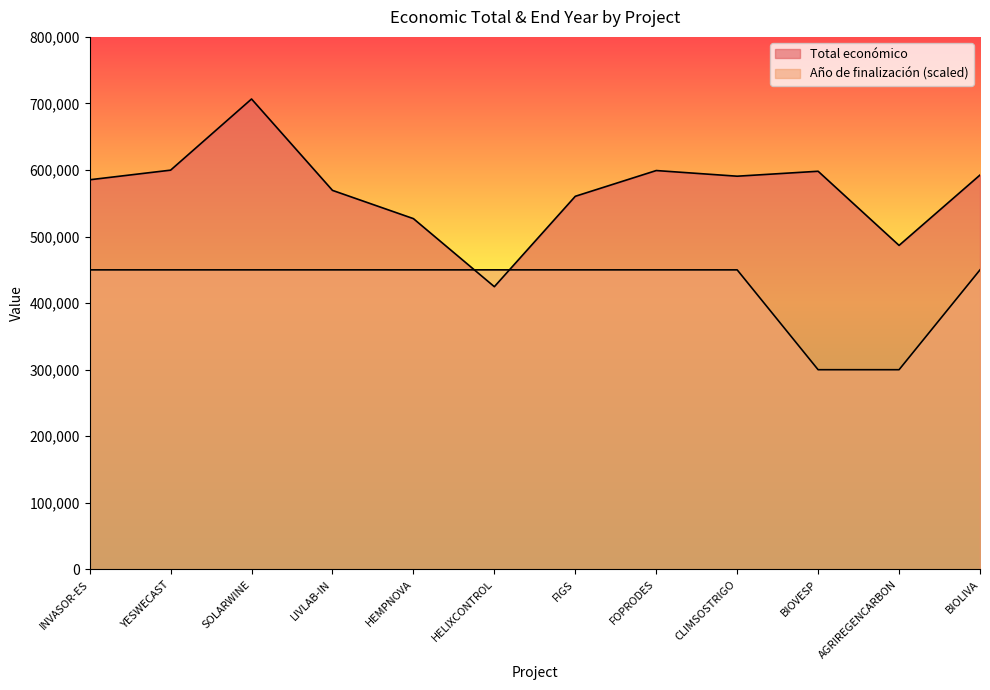

Between INVASOR-ES and SOLARWINE, which series saw the biggest shift?

Total económico